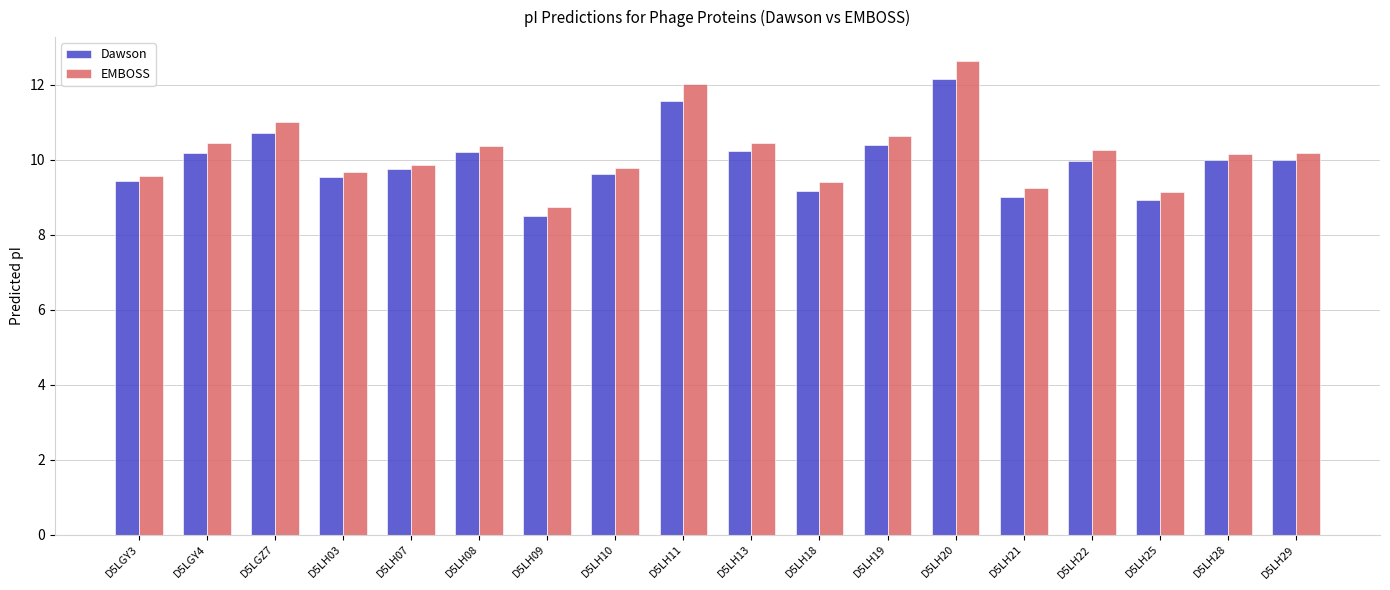

What is the sum of the EMBOSS values at D5LH08 and D5LH20?

23.0